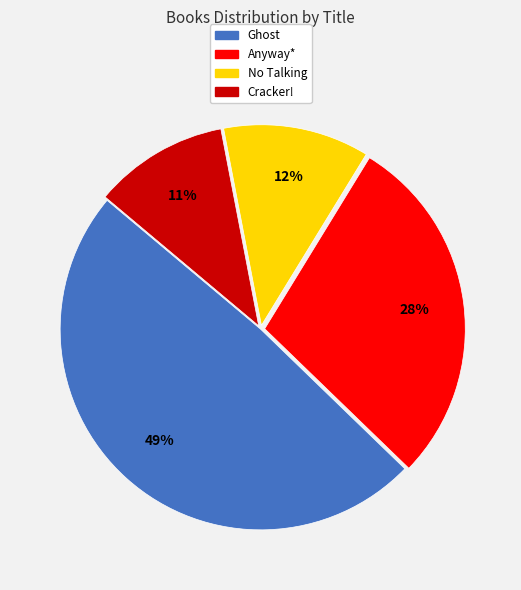

Rank the categories by value from highest to lowest.

Ghost, Anyway*, No Talking, Cracker!